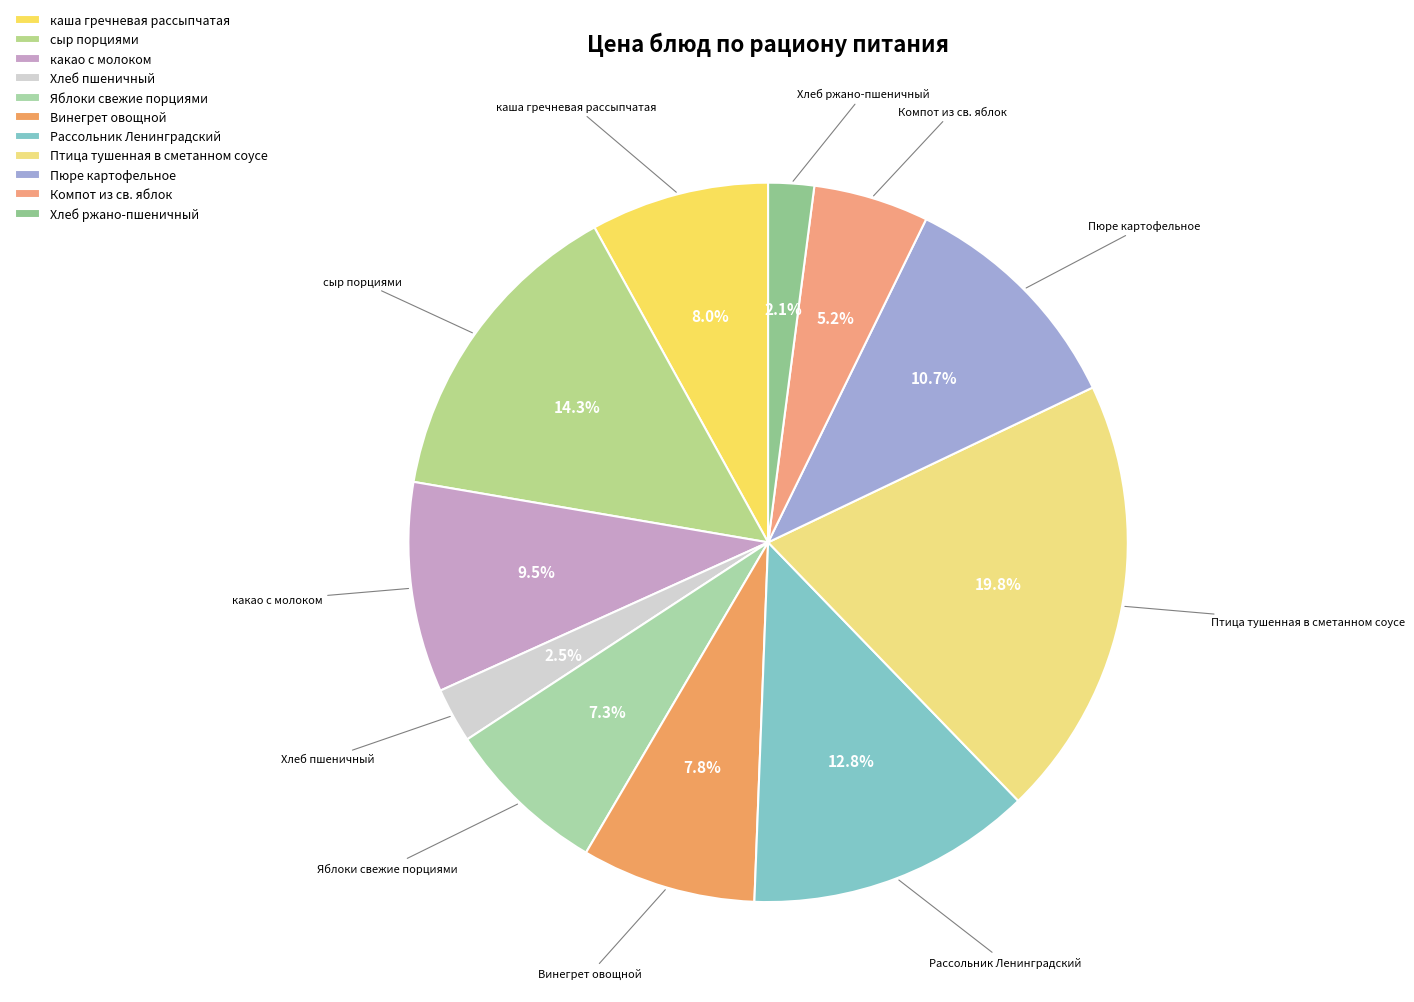

How much of the chart is everything except сыр порциями?

85.7%